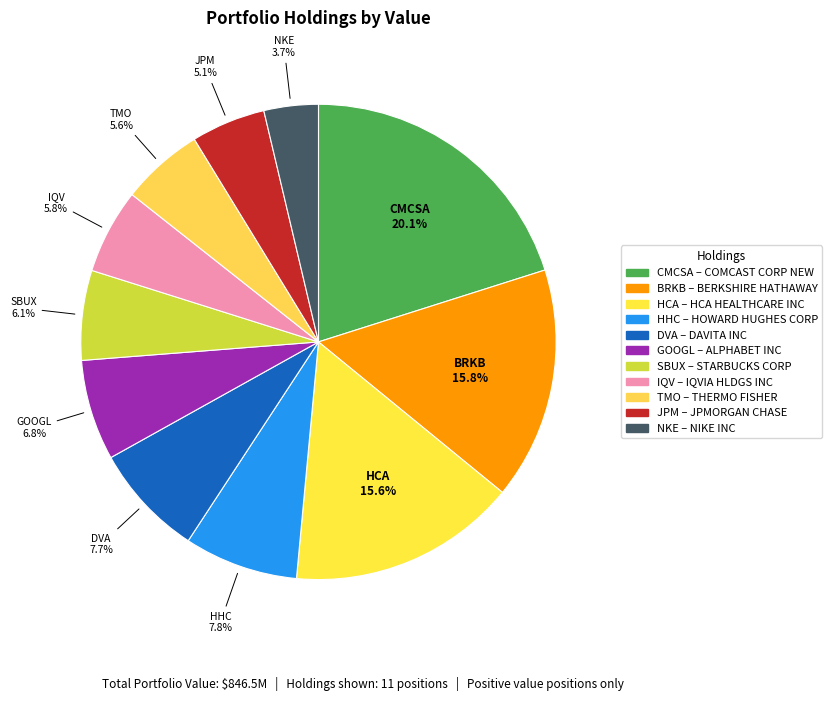

What is the smallest slice in the pie chart?

NKE